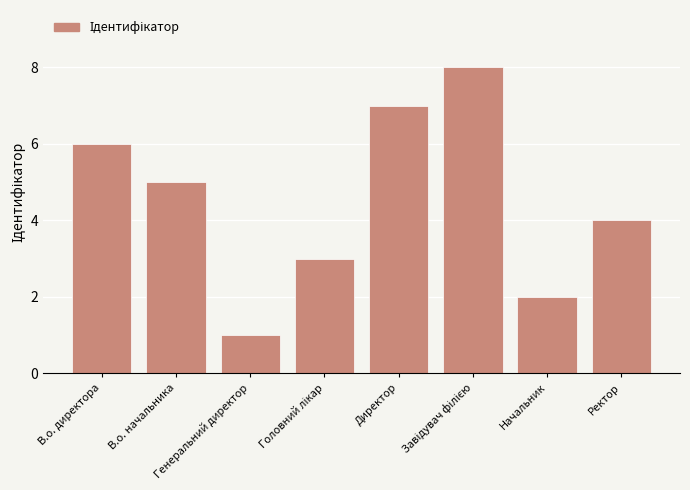

What is the difference between the maximum and minimum values?

7